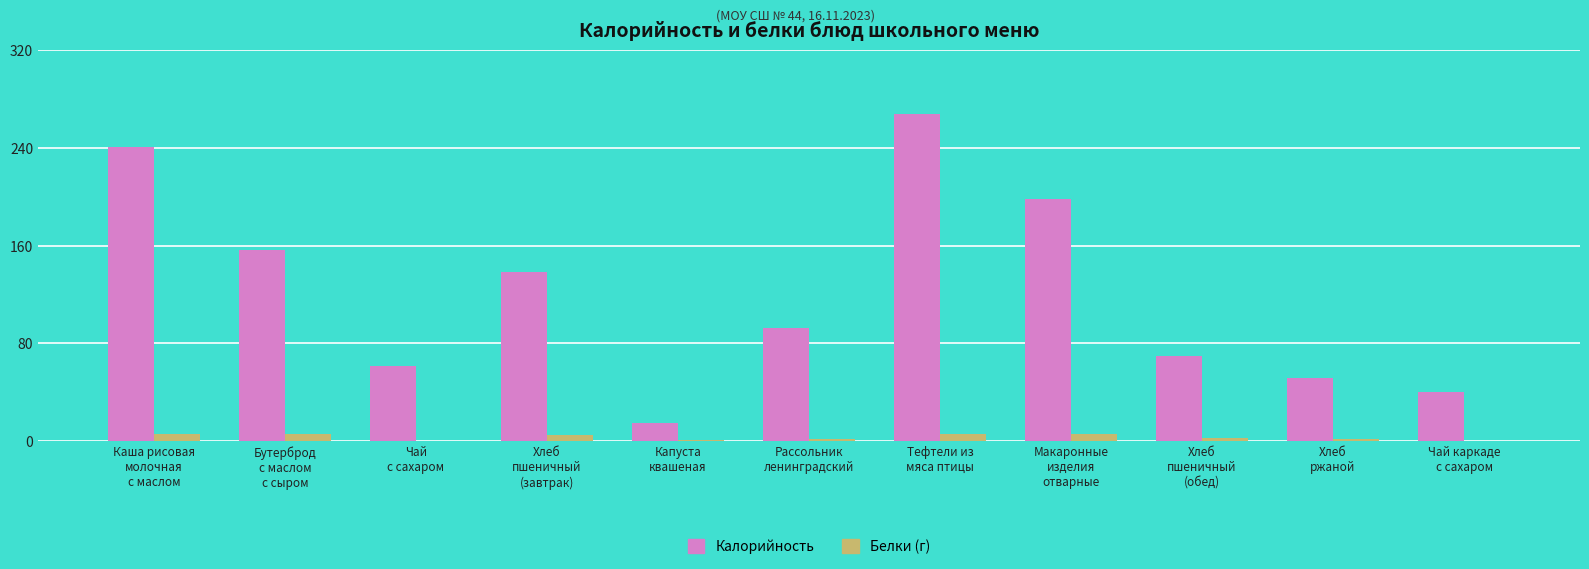

How many data points in Белки (г) are above 2?

6